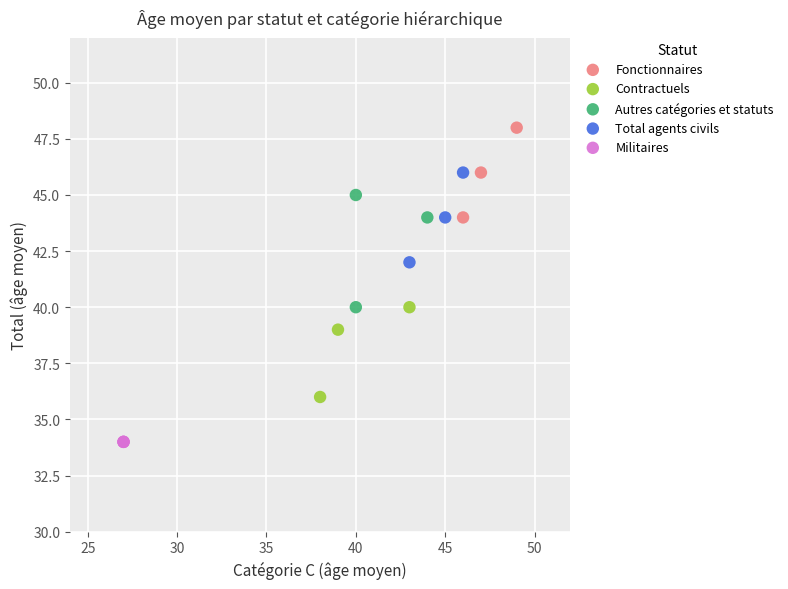

Which series contains the lowest Y value?

Militaires